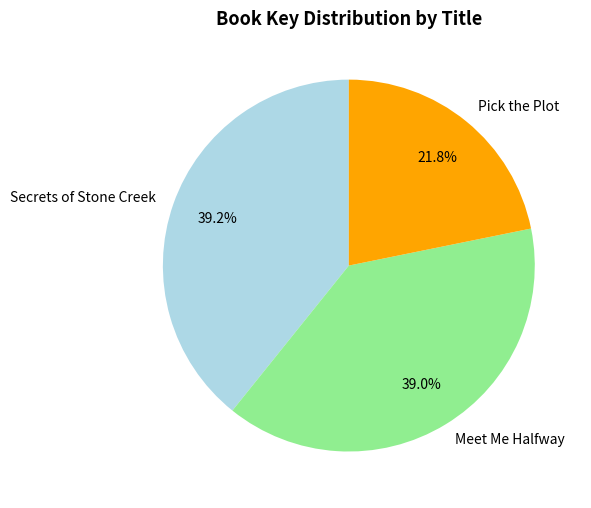

What is the smallest slice in the pie chart?

Pick the Plot